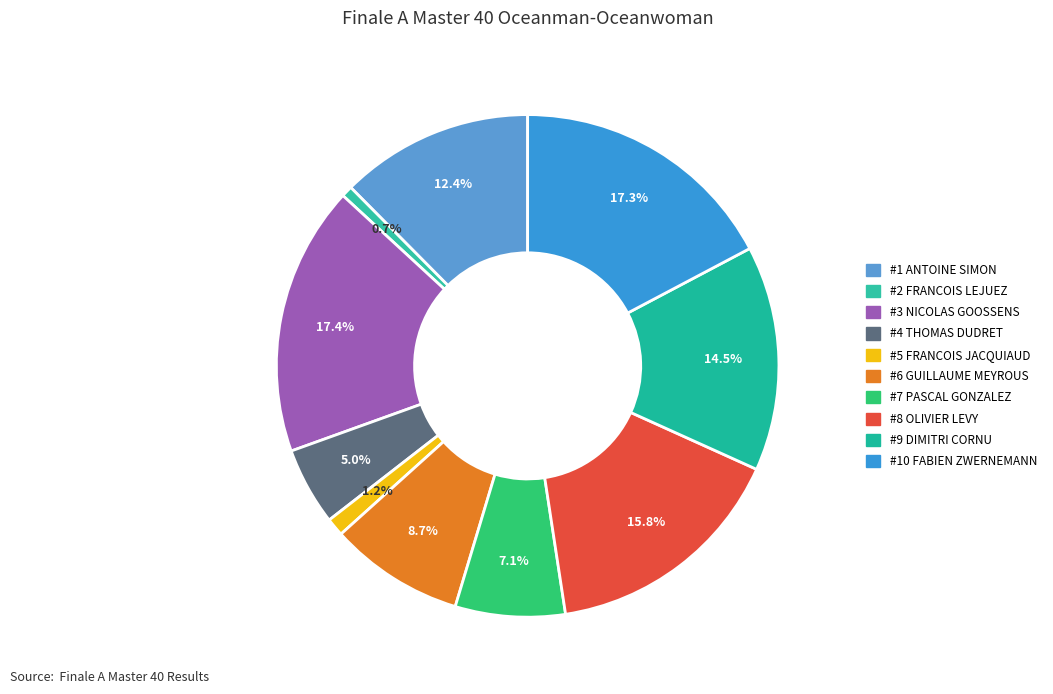

To the nearest percent, what is the average slice percentage?

10%